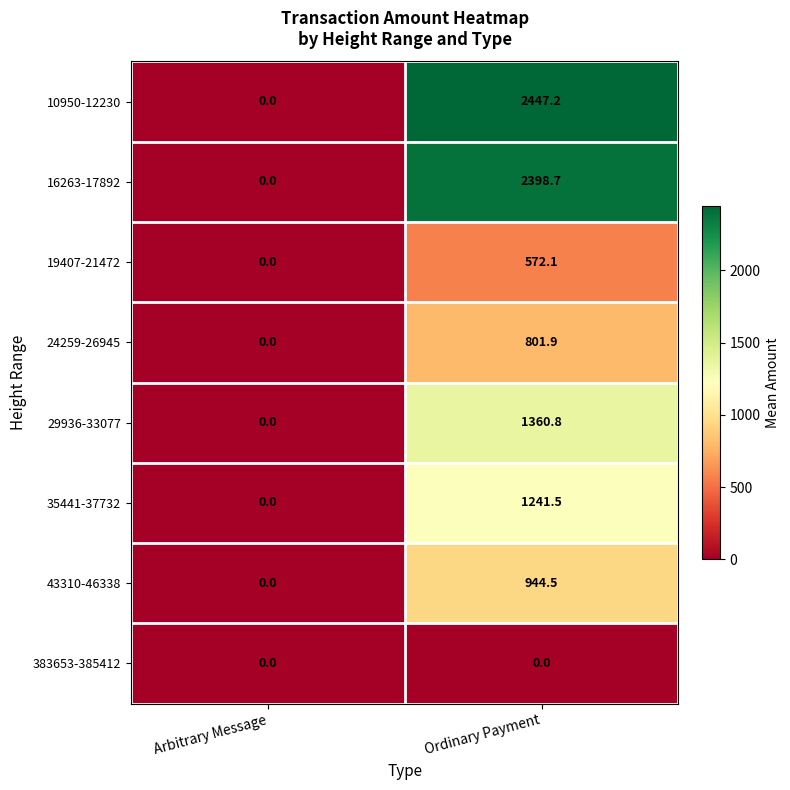

Rank the categories by 19407-21472 value from highest to lowest.

Ordinary Payment, Arbitrary Message